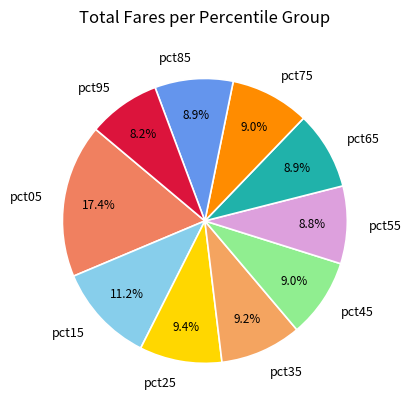

Which has a higher value, pct15 or pct45?

pct15